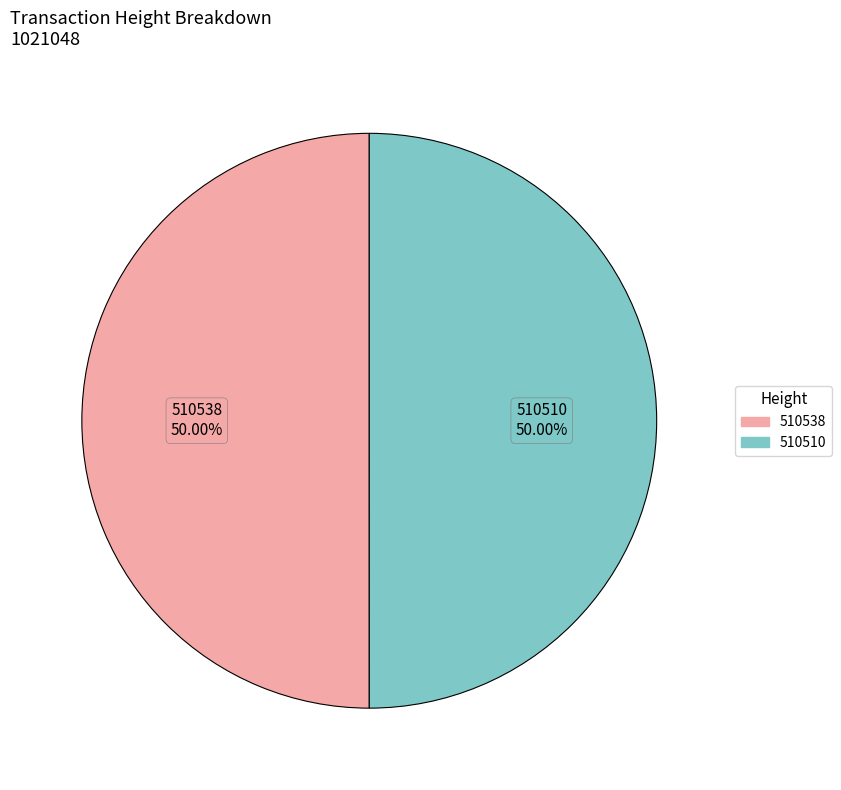

Approximately how many times larger is the value at 510538 compared to 510510?

1.0